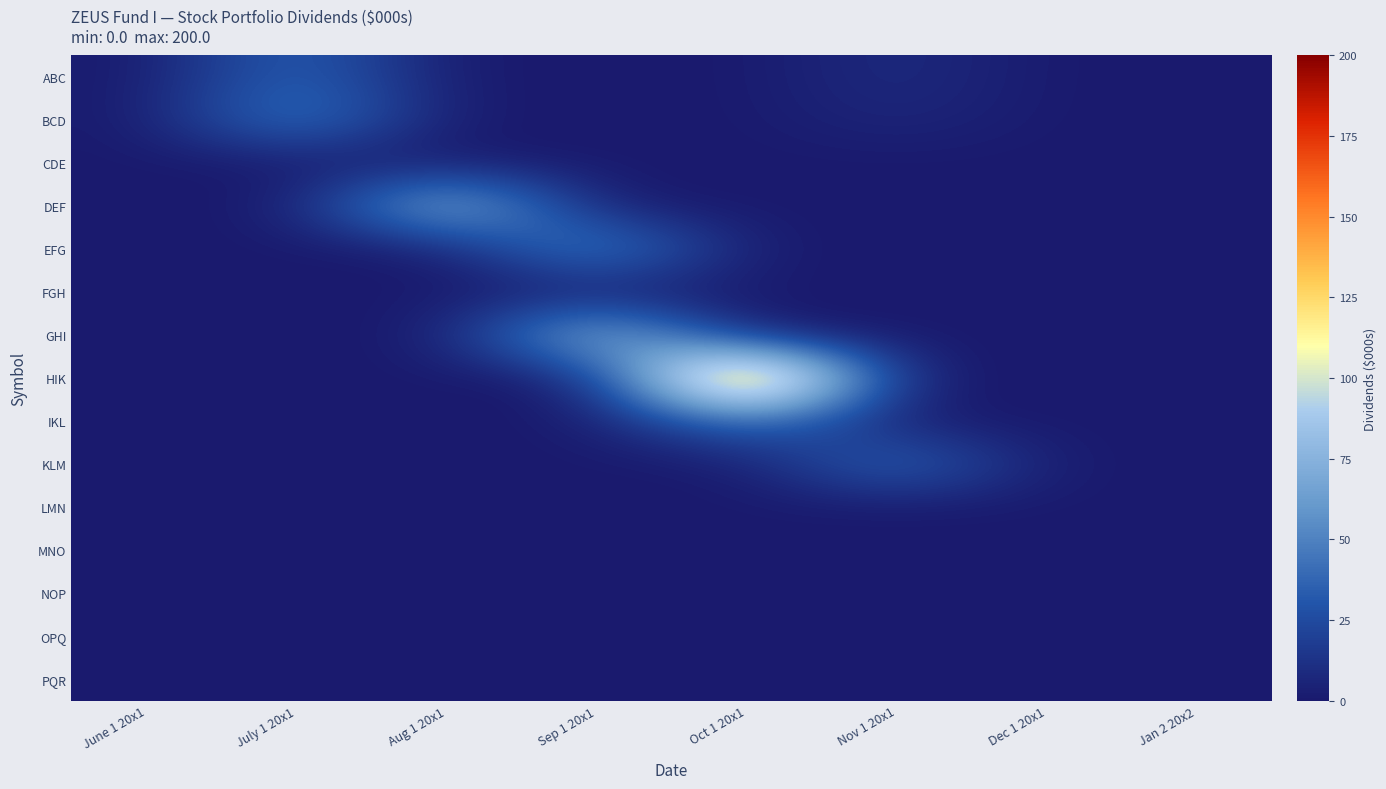

What is the difference between the highest and lowest values at Oct 1 20x1?

200.0